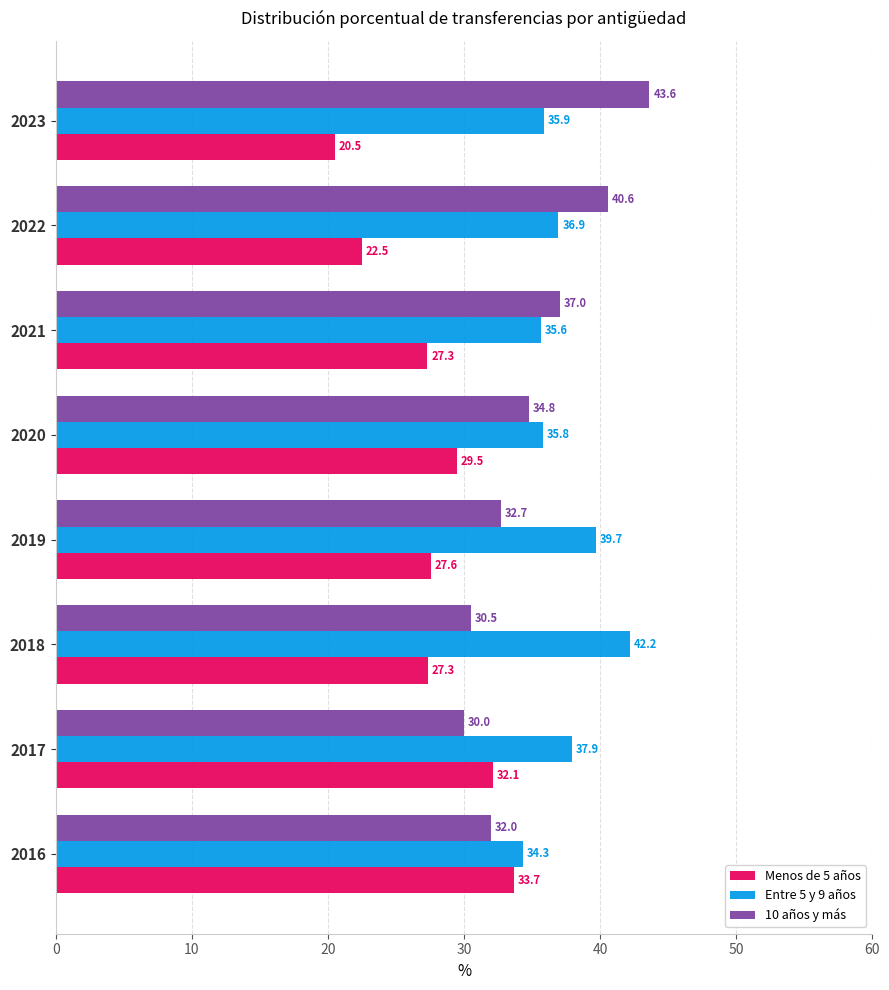

List the series in order of their peak value, lowest first.

Menos de 5 años, Entre 5 y 9 años, 10 años y más